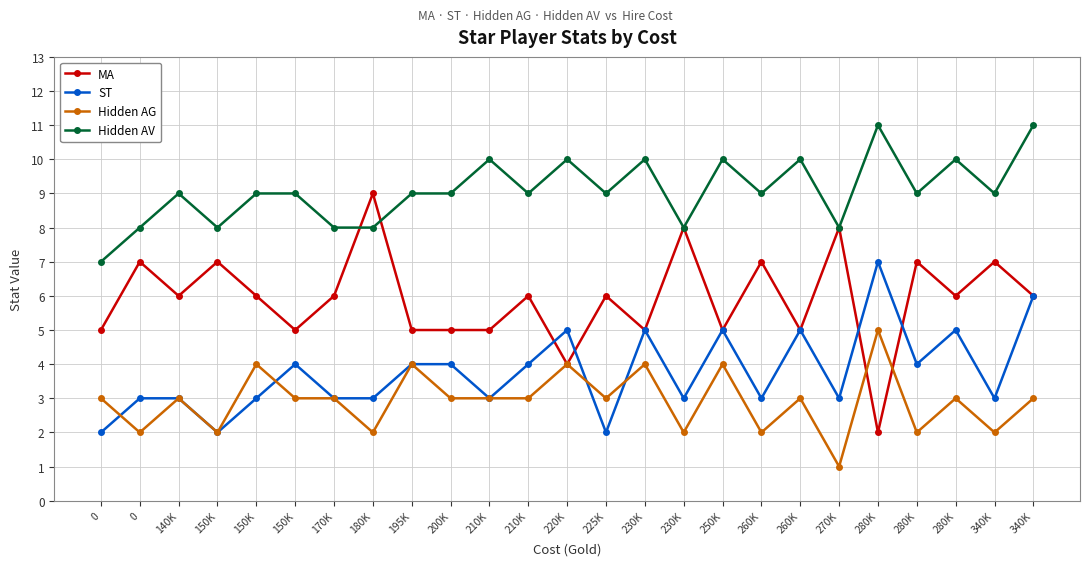

What is the difference between the maximum and minimum values in the Hidden AG series?

4